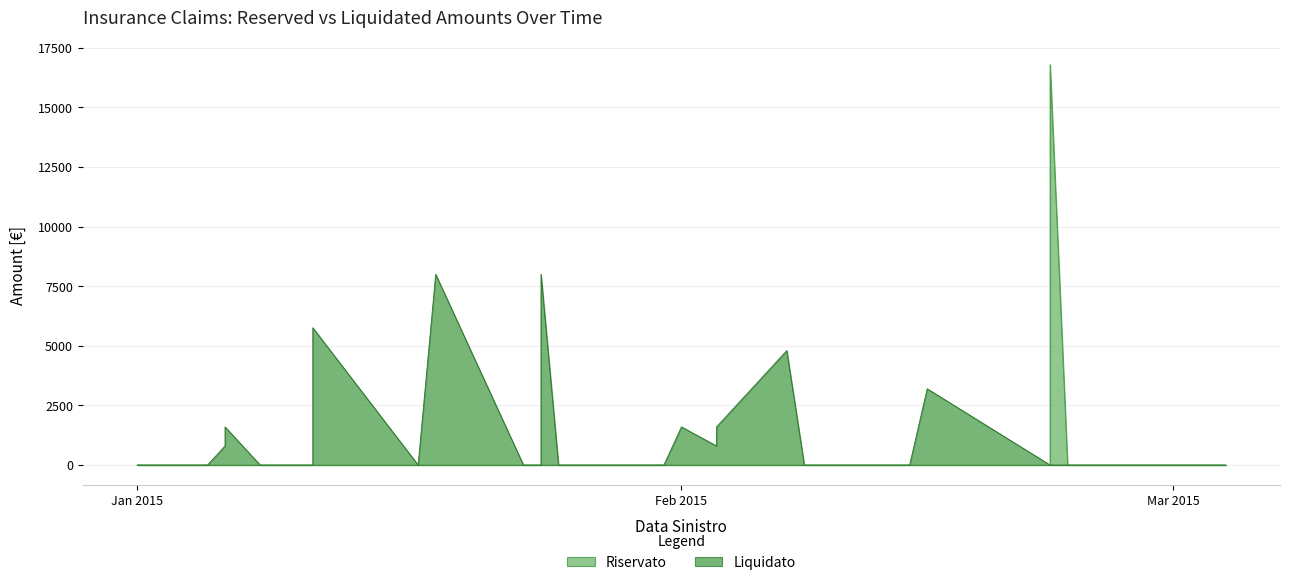

True or false: Liquidato has a value of 3132 at 24.

False